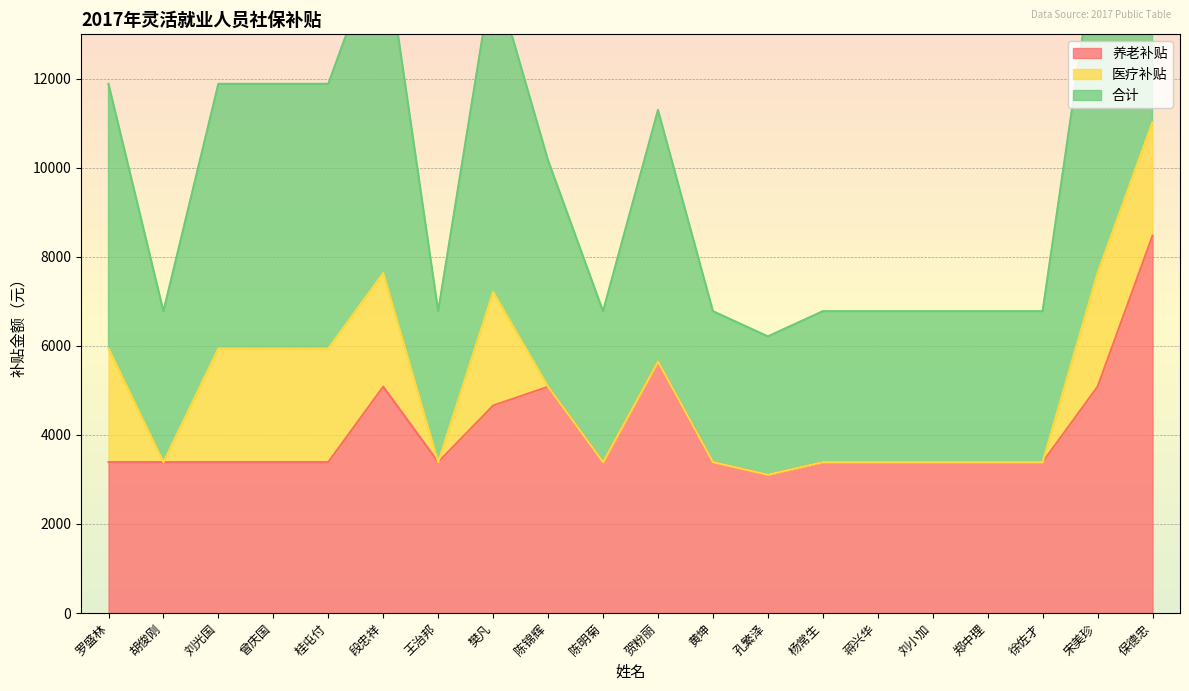

At which category is the sum across all series the highest?

保德忠